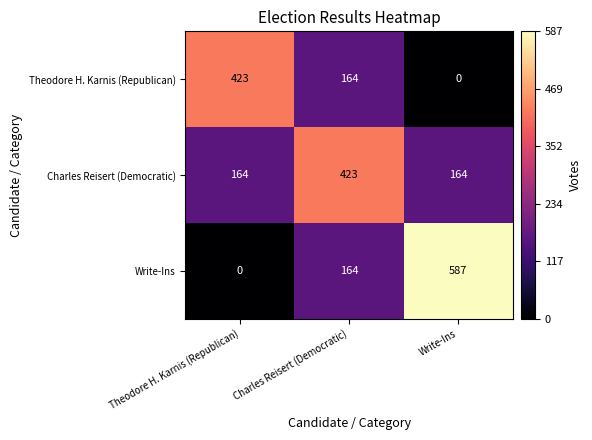

What is the highest value of the Charles Reisert (Democratic) series?

423